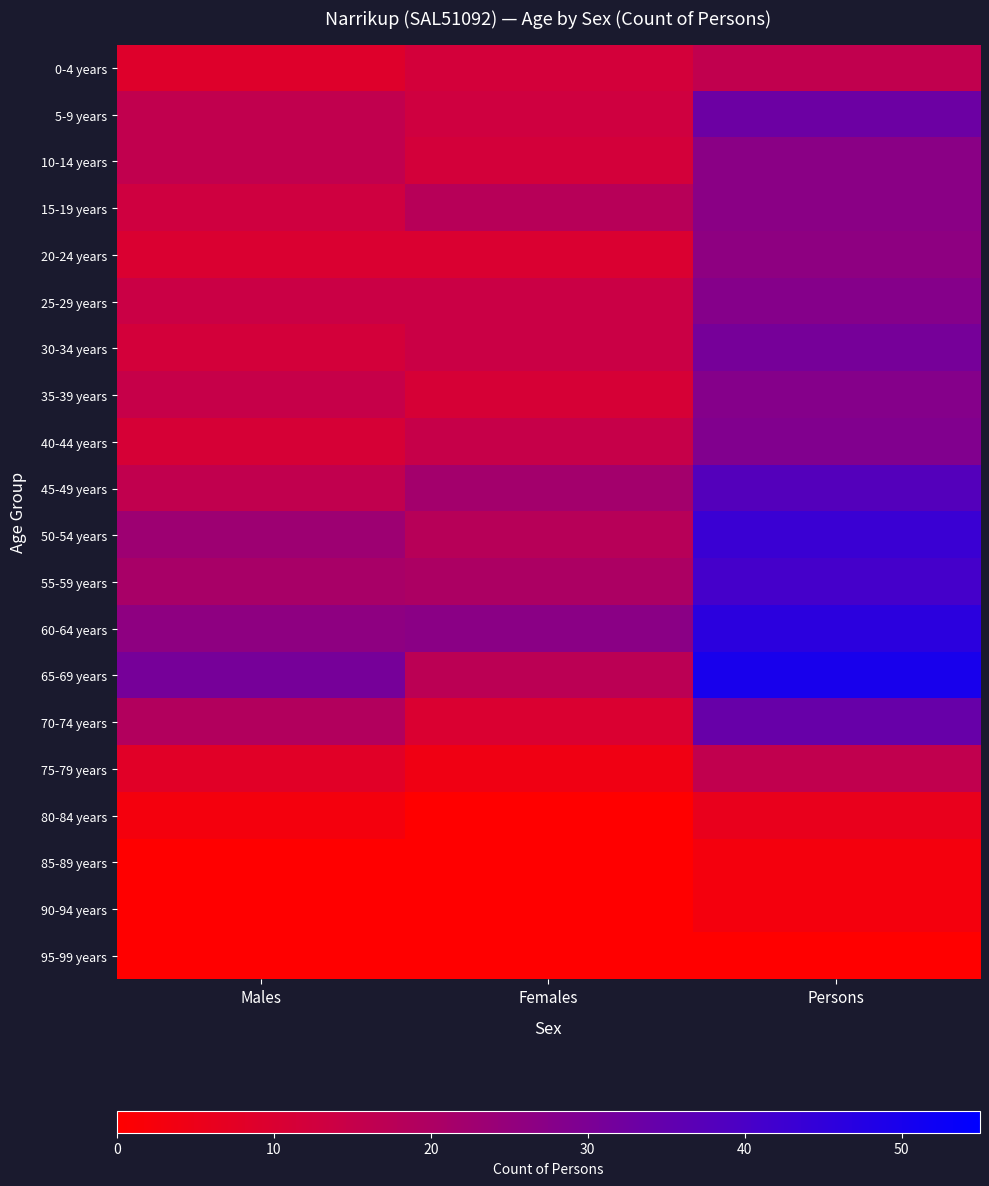

At Males, list the series in order from largest to smallest.

65-69 years, 60-64 years, 50-54 years, 55-59 years, 70-74 years, 5-9 years, 10-14 years, 45-49 years, 35-39 years, 25-29 years, 15-19 years, 30-34 years, 40-44 years, 20-24 years, 0-4 years, 75-79 years, 80-84 years, 85-89 years, 90-94 years, 95-99 years